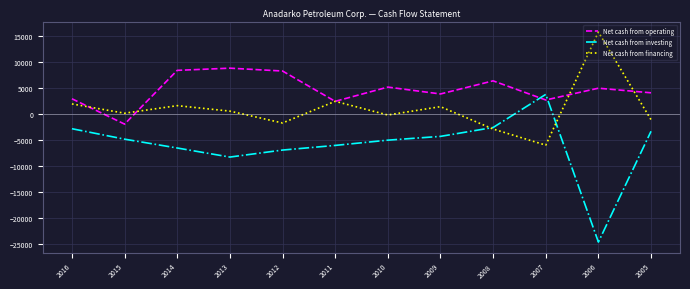

Rank the series by their maximum value, from highest to lowest.

Net cash from financing, Net cash from operating, Net cash from investing